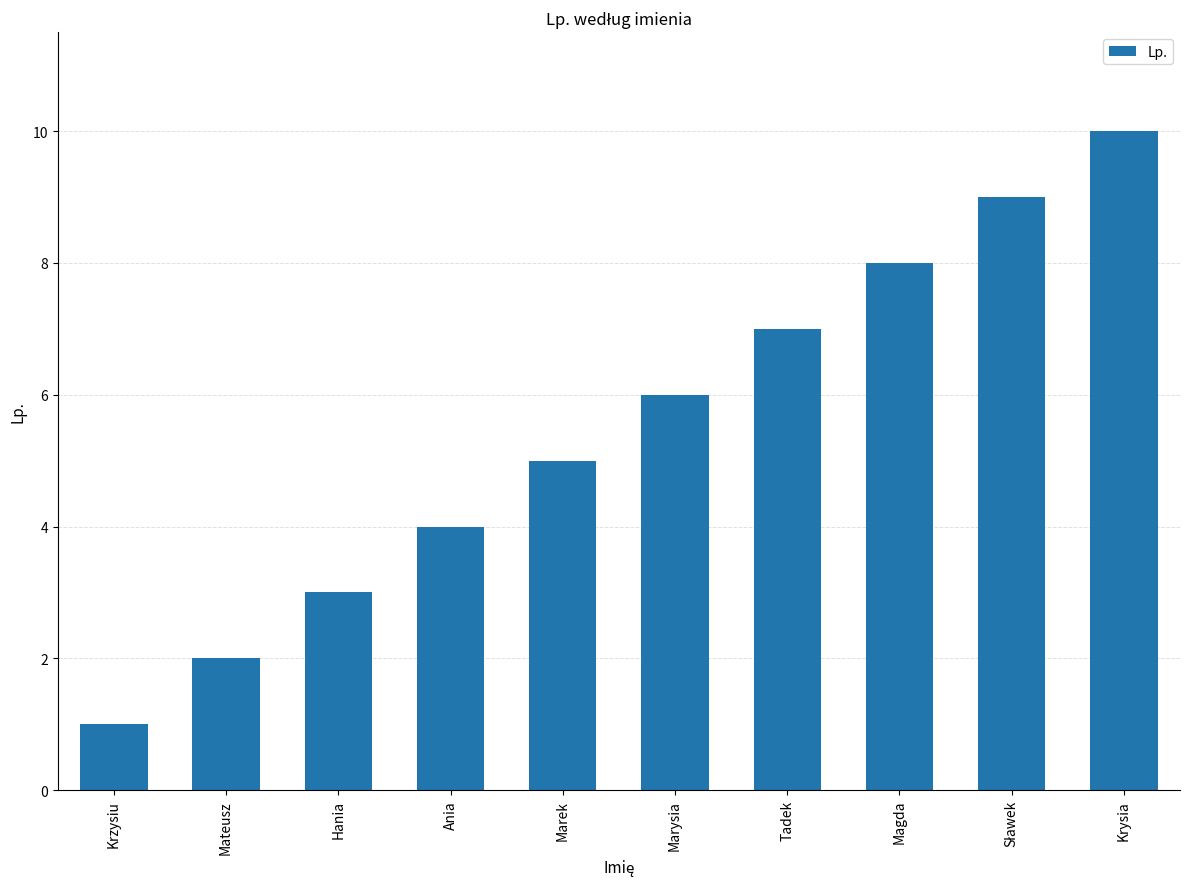

At which category does the chart reach its minimum across all series?

Krzysiu